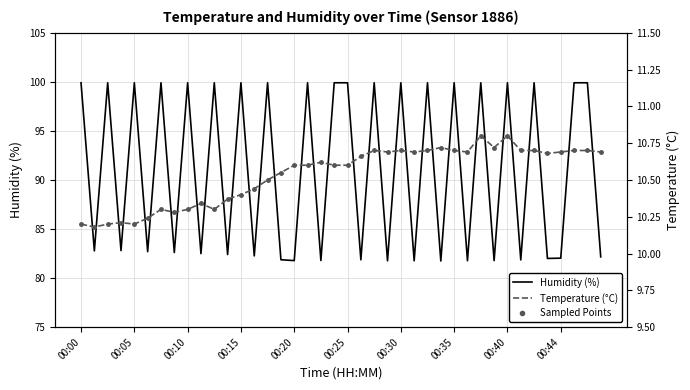

True or false: Sampled Points and Humidity (%) cross at least once.

False